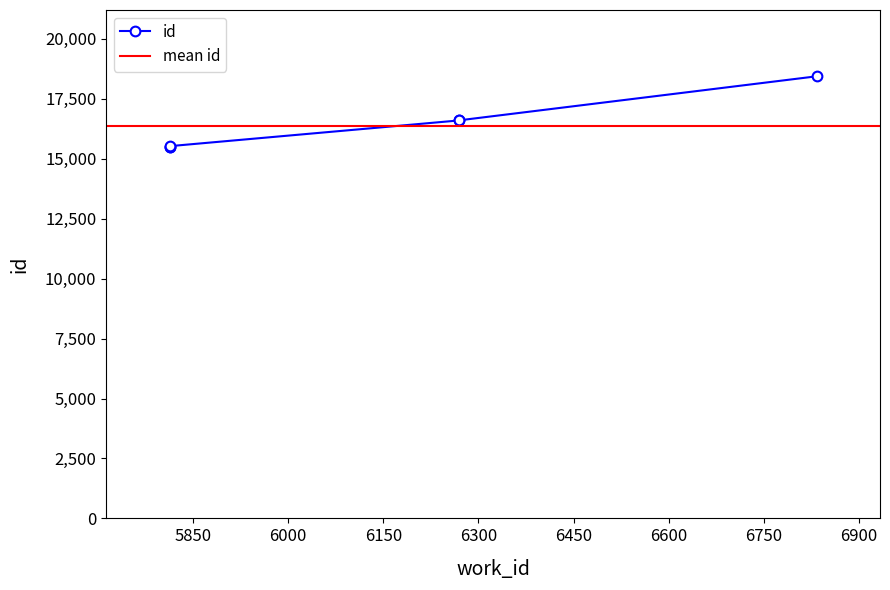

What is the greatest value displayed?

18441